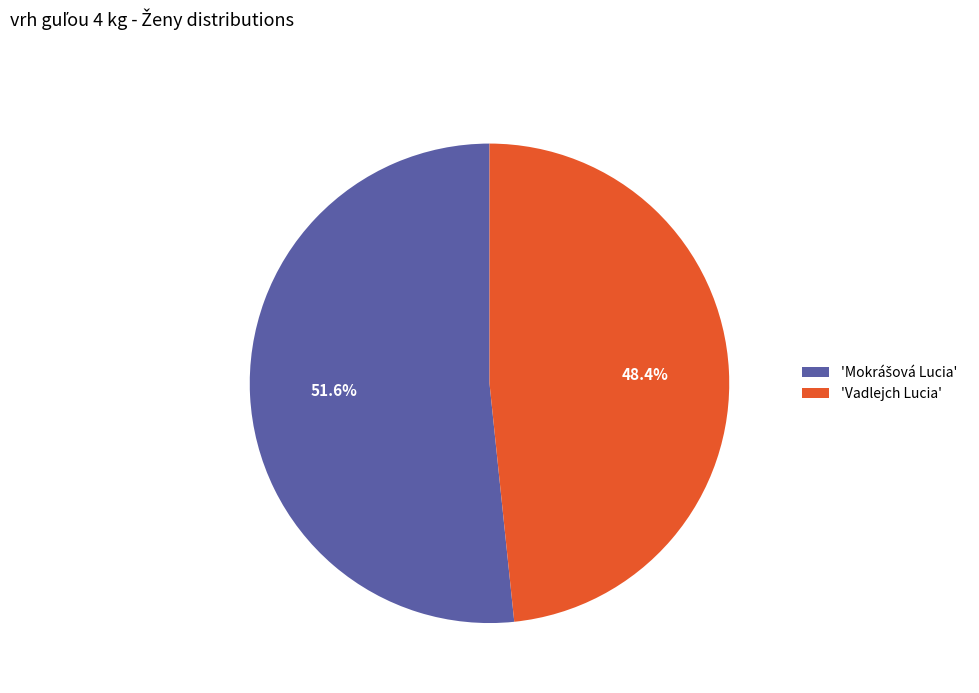

Is 'Vadlejch Lucia' the majority of the pie?

No